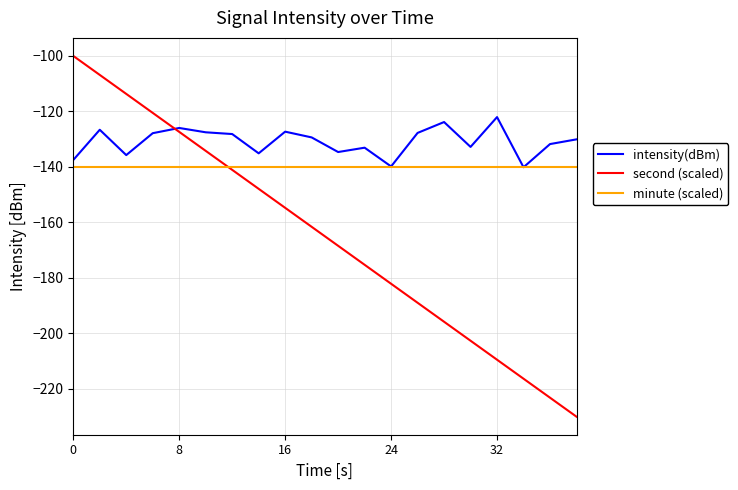

What is the lowest value of the minute (scaled) series?

-140.0